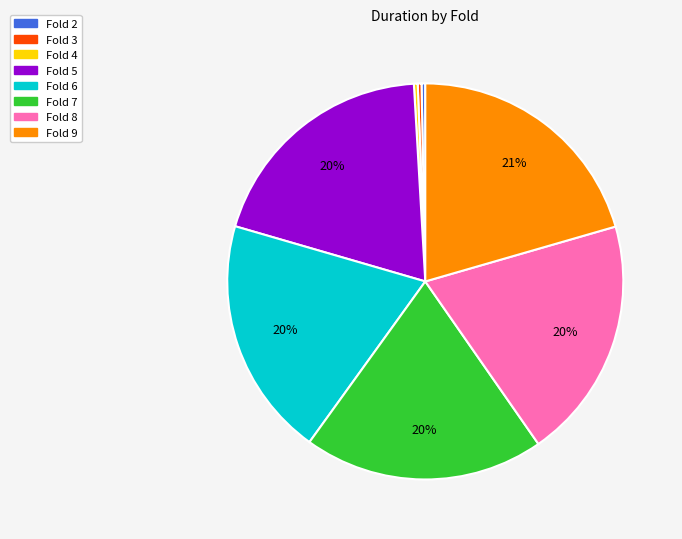

Is there a majority slice in this chart?

No